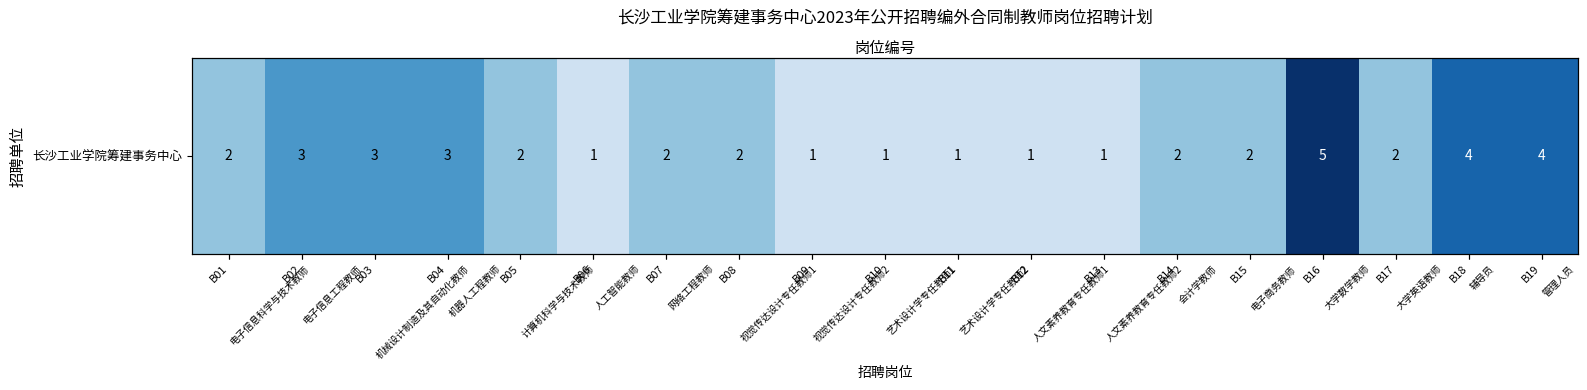

What is the smallest value displayed?

1